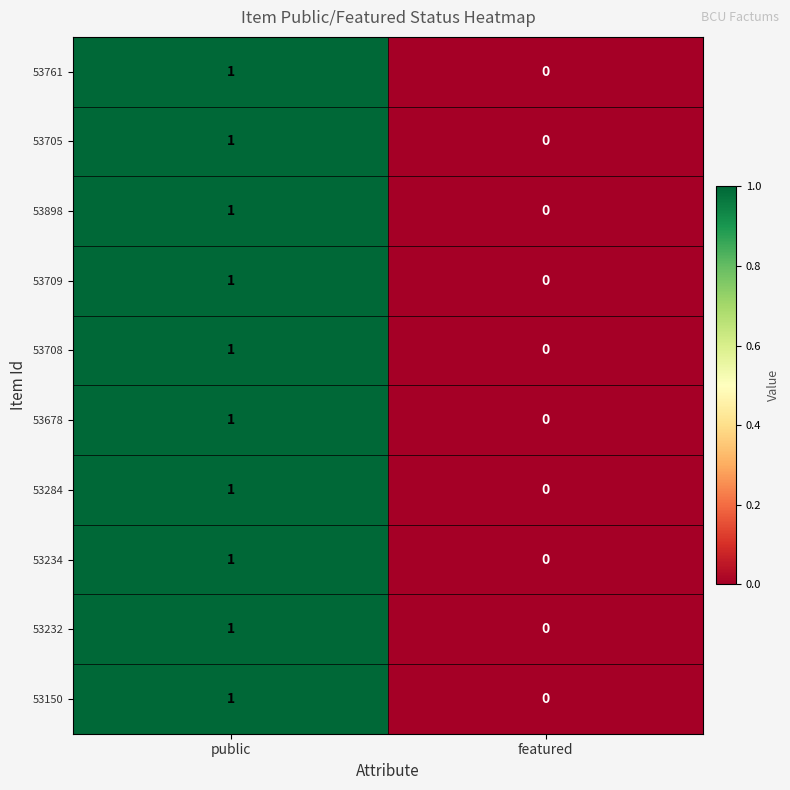

At which label does 53150 reach its peak?

public